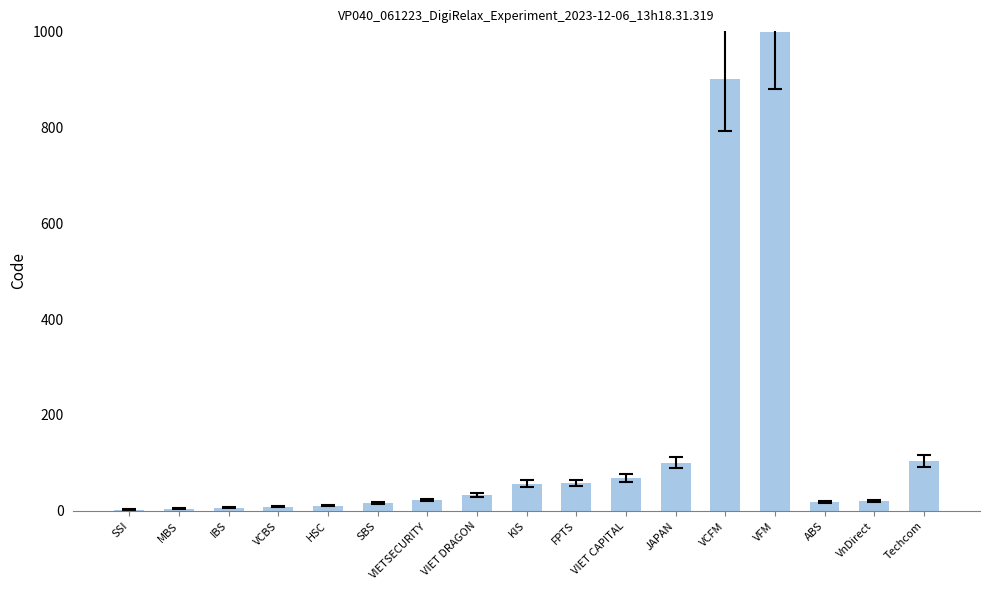

Is it true that the value at VCFM is 1227?

False